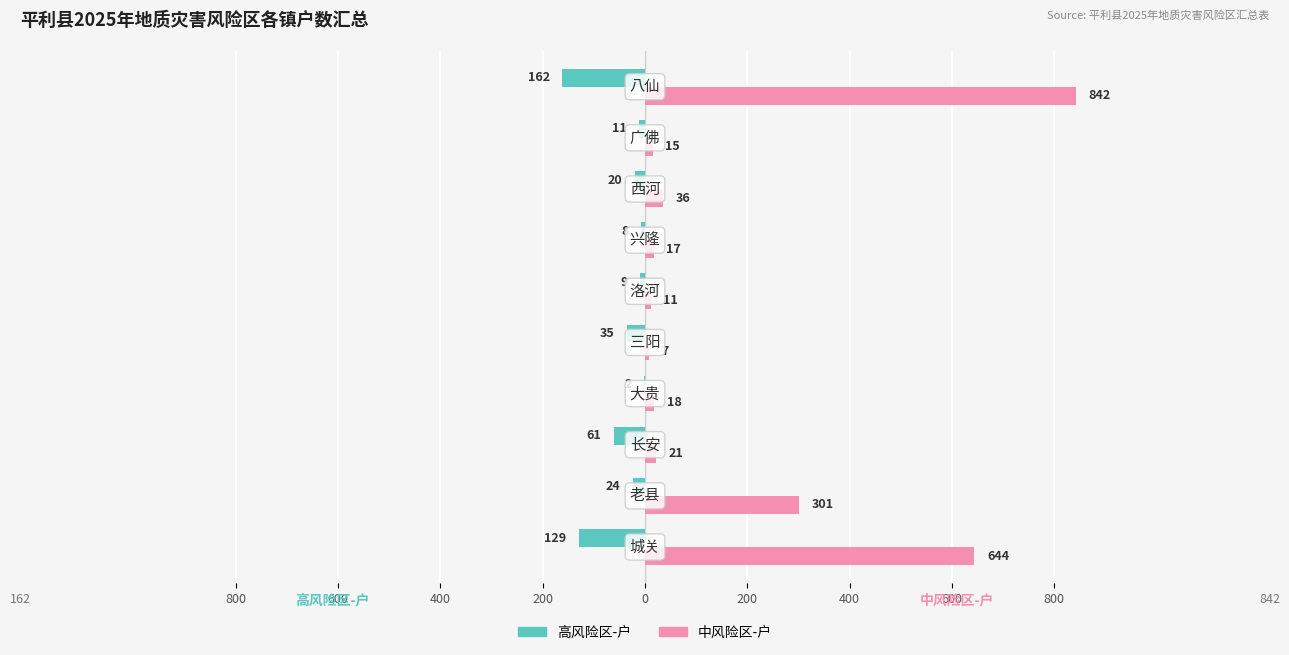

Reading left to right, list all the values displayed in this chart.

高风险区-户: -129	-24	-61	-2	-35	-9	-8	-20	-11	-162
中风险区-户: 644	301	21	18	7	11	17	36	15	842